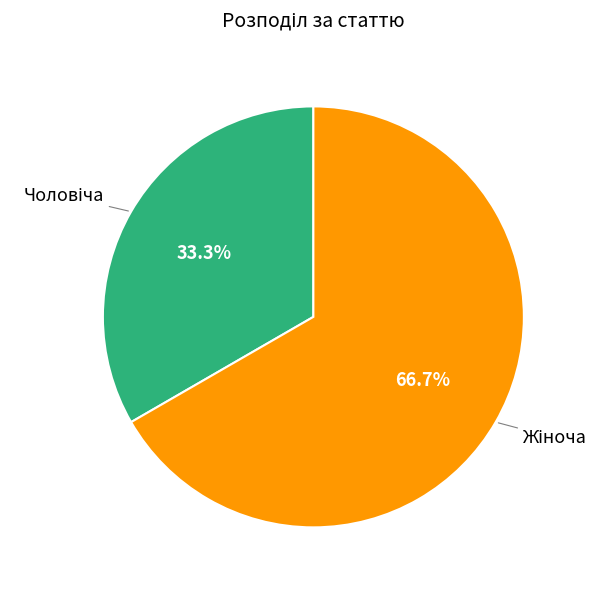

Is there any slice that represents more than half of the pie?

Yes